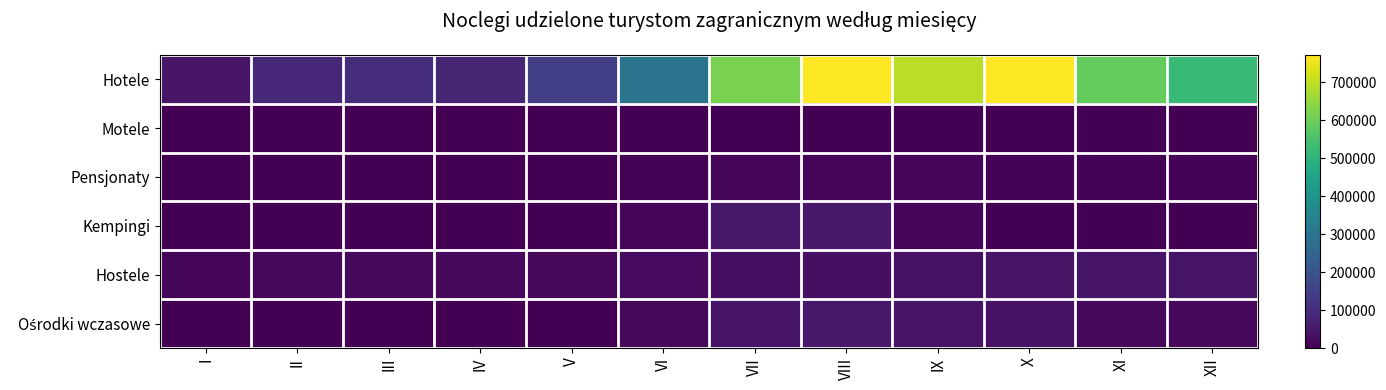

At which category is the sum across all series the highest?

VIII